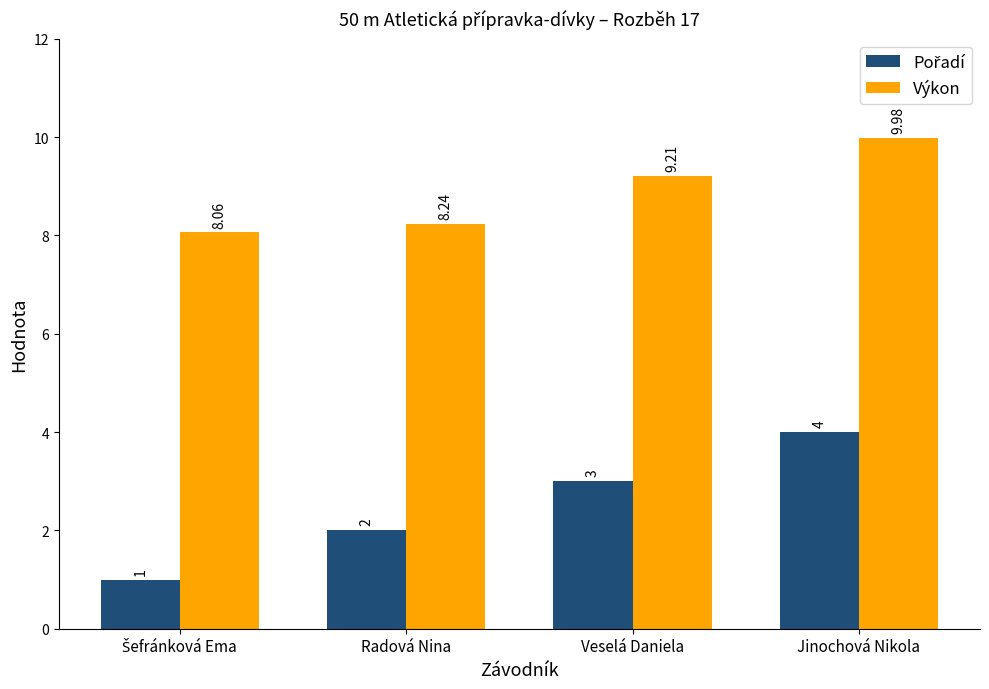

What is the spread (max minus min) of values at Radová Nina?

6.2